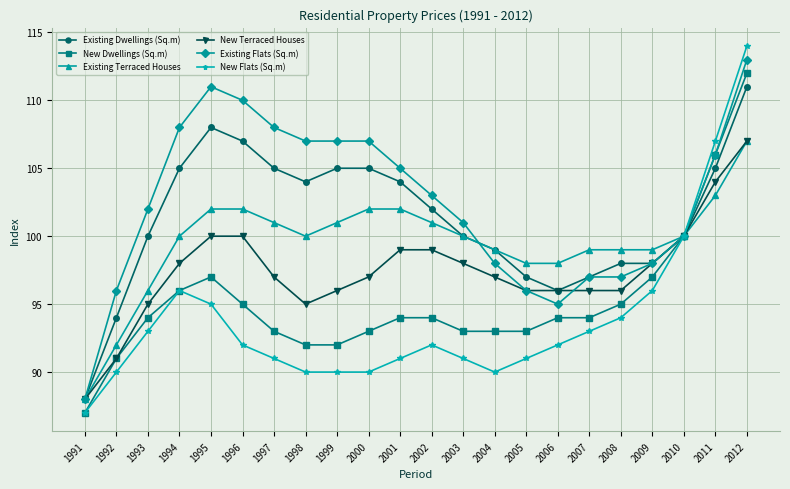

At which category does New Dwellings (Sq.m) reach its first local peak?

1995